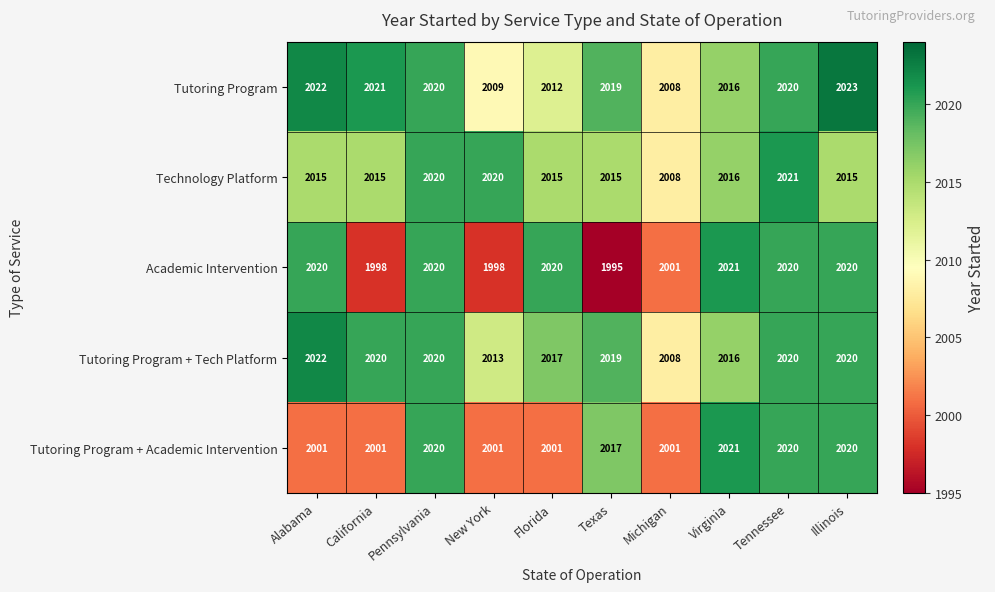

At New York, list the series in order from largest to smallest.

Technology Platform, Tutoring Program + Tech Platform, Tutoring Program, Tutoring Program + Academic Intervention, Academic Intervention